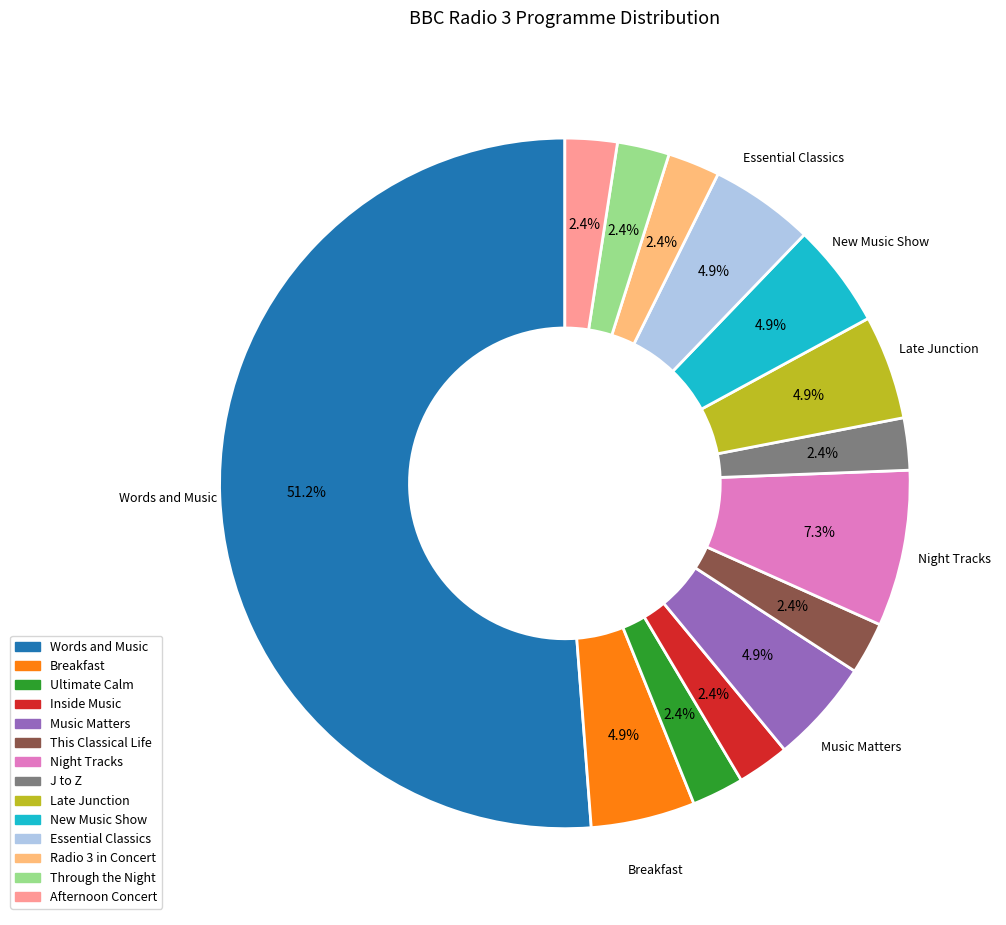

To the nearest percent, what is the combined percentage of Inside Music and Essential Classics?

7%